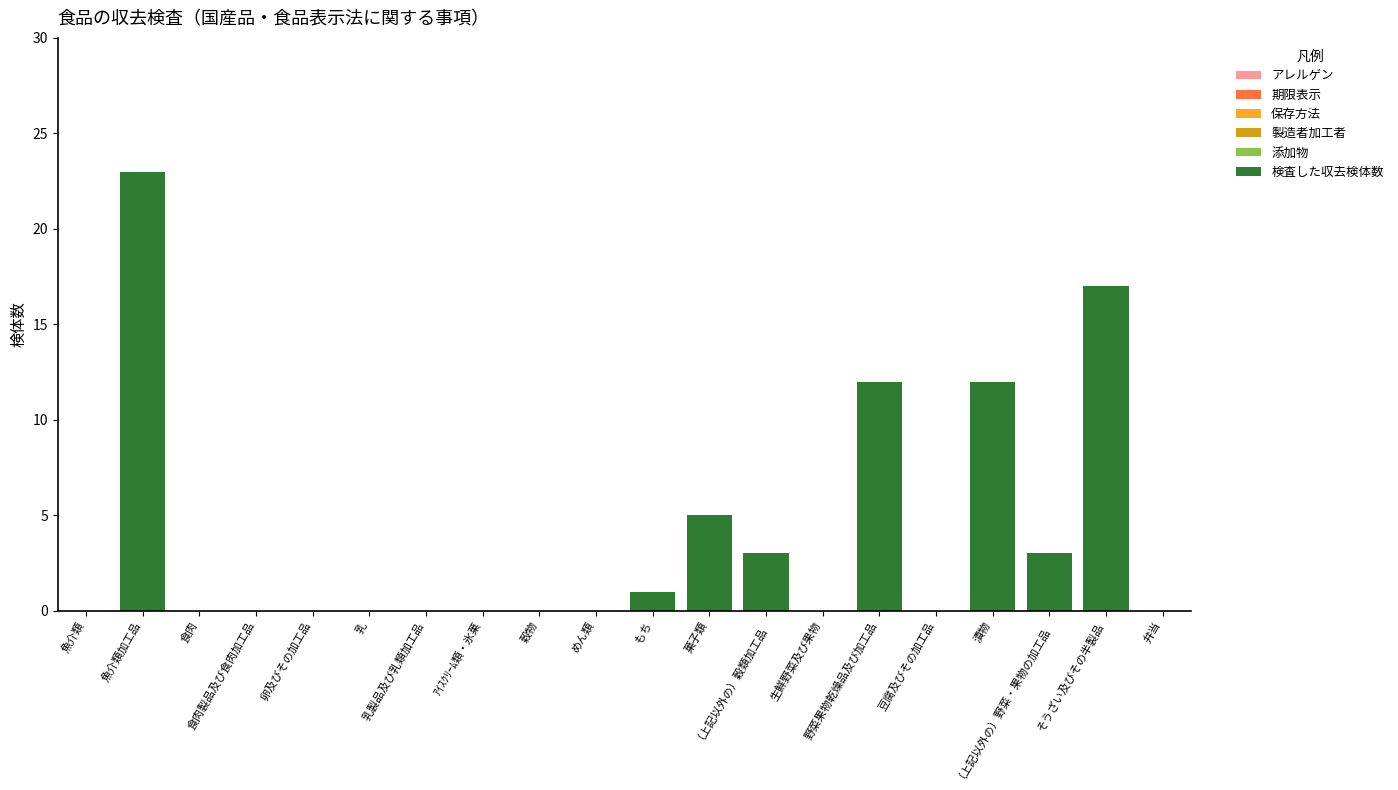

What is the maximum value shown in the chart?

23